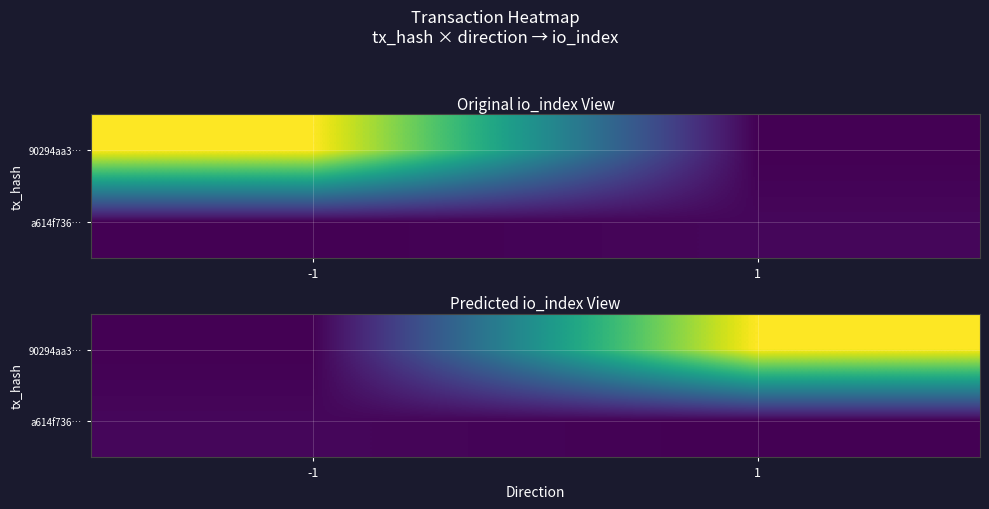

How many values in the 90294aa3… series are below 111?

1